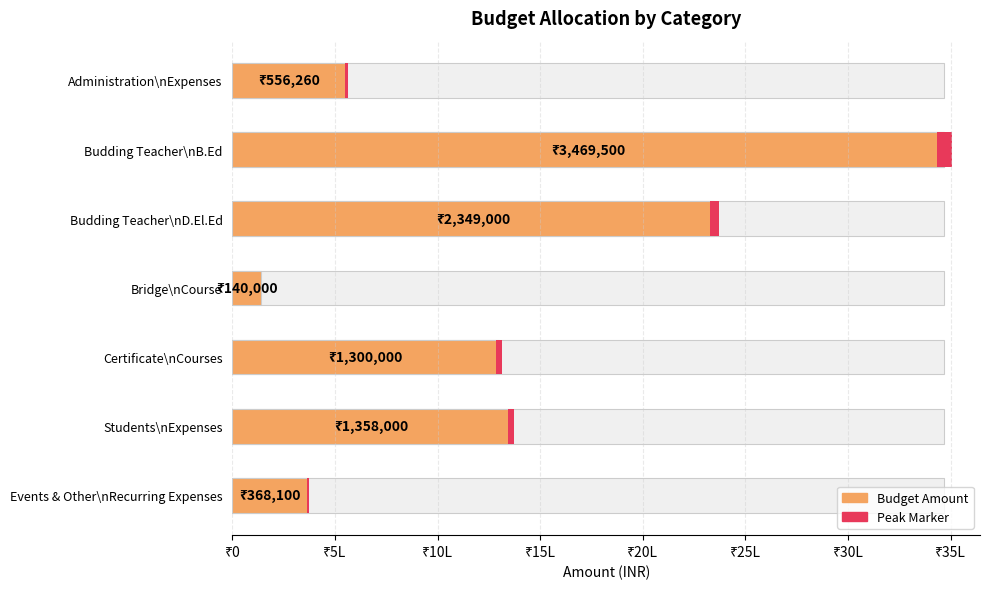

How many data points are above 1300000?

3